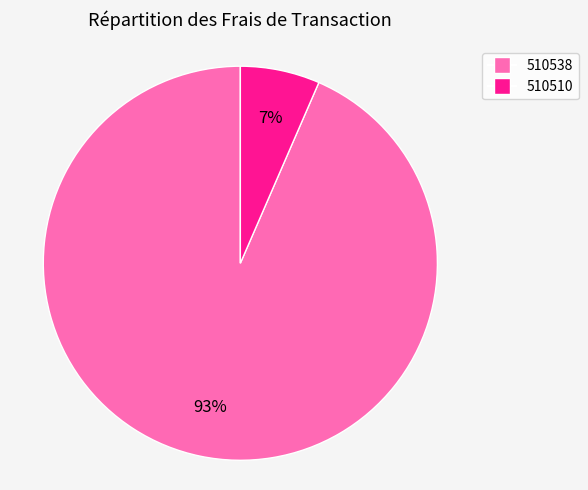

Does 510538 represent more than half of the total?

Yes